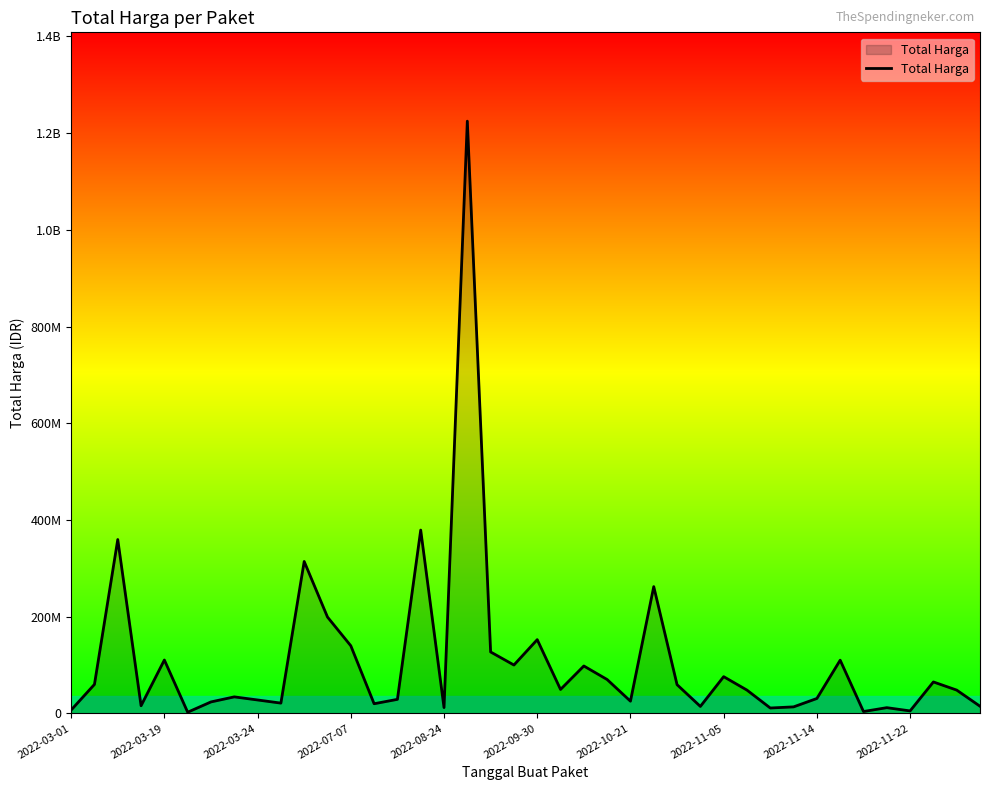

Does the chart display data point markers on the line(s)?

No